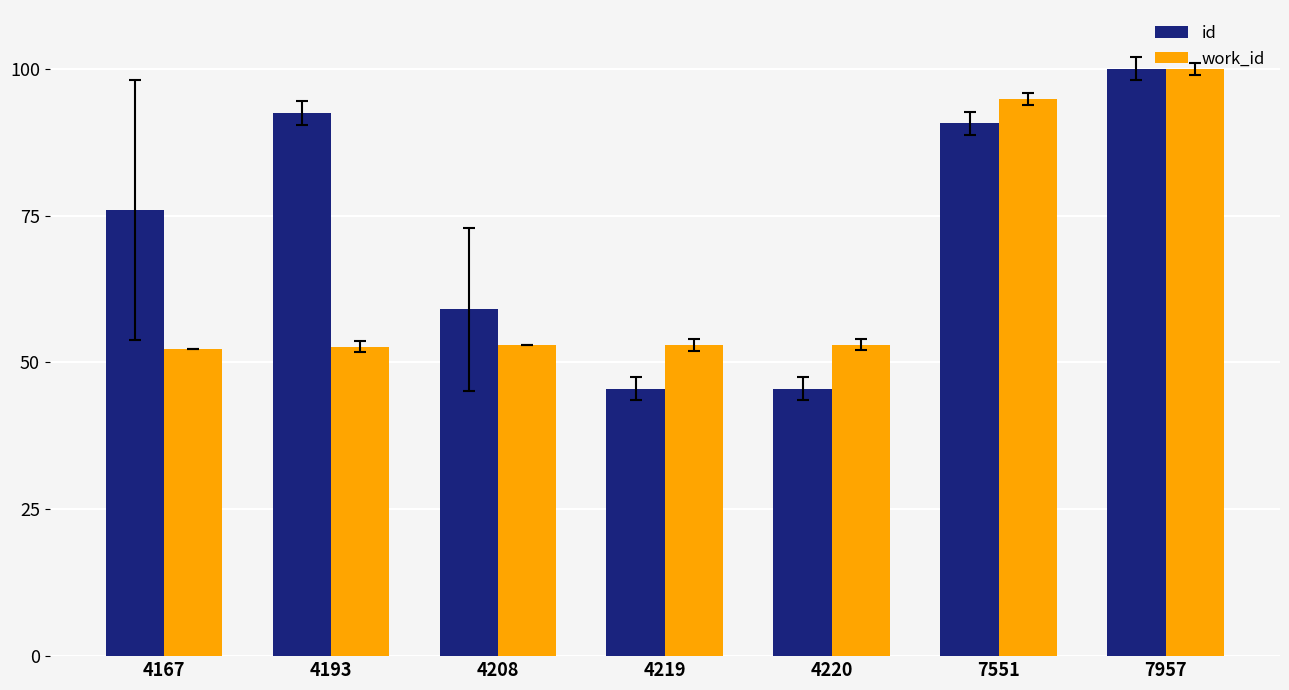

Is the value of work_id at 4219 greater than the value of id at 4167?

No